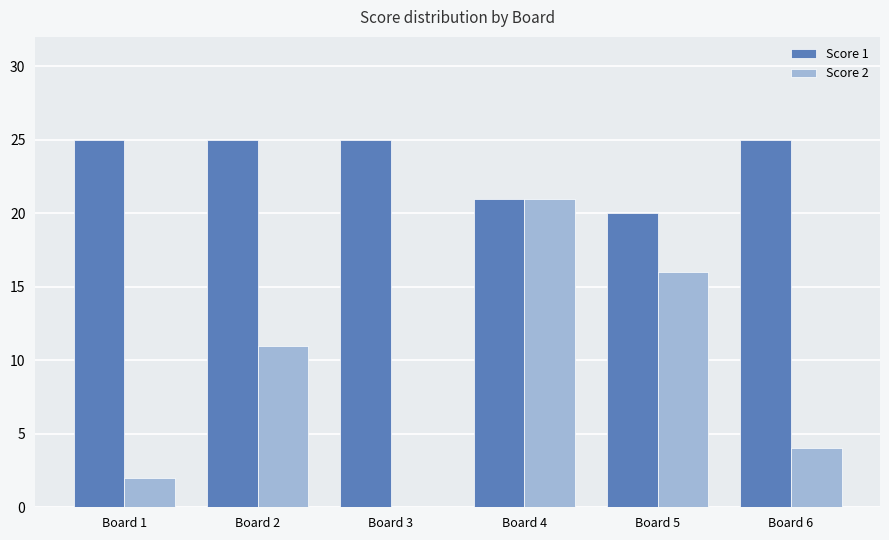

True or false: Score 2 has a value of 2 at Board 1.

True